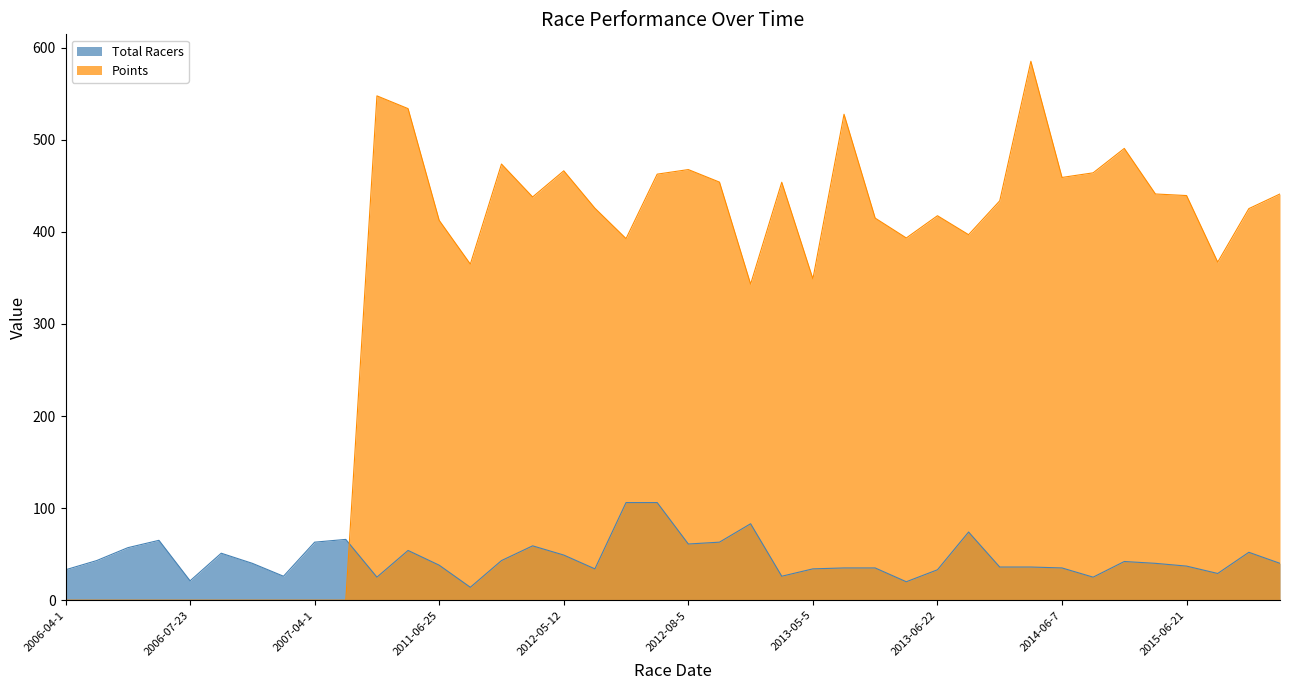

At which label does Points first exceed 425?

2010-05-8